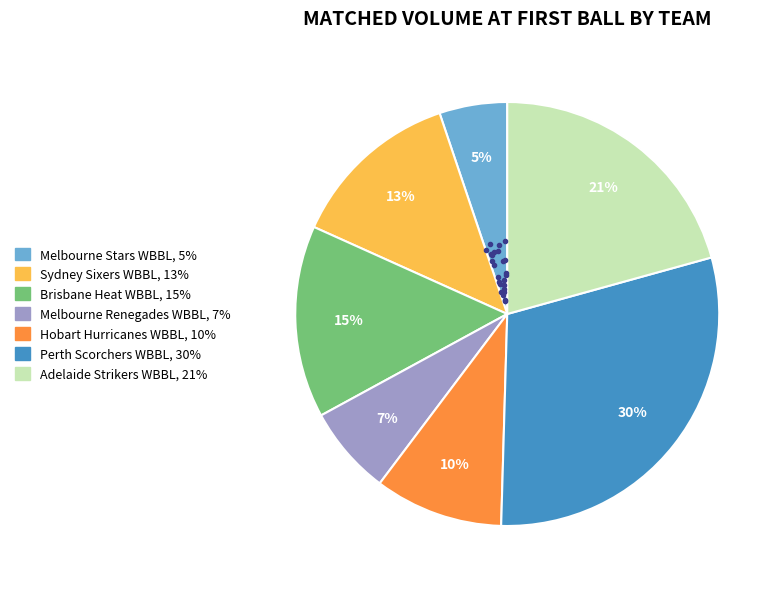

Is there any slice that represents more than half of the pie?

No